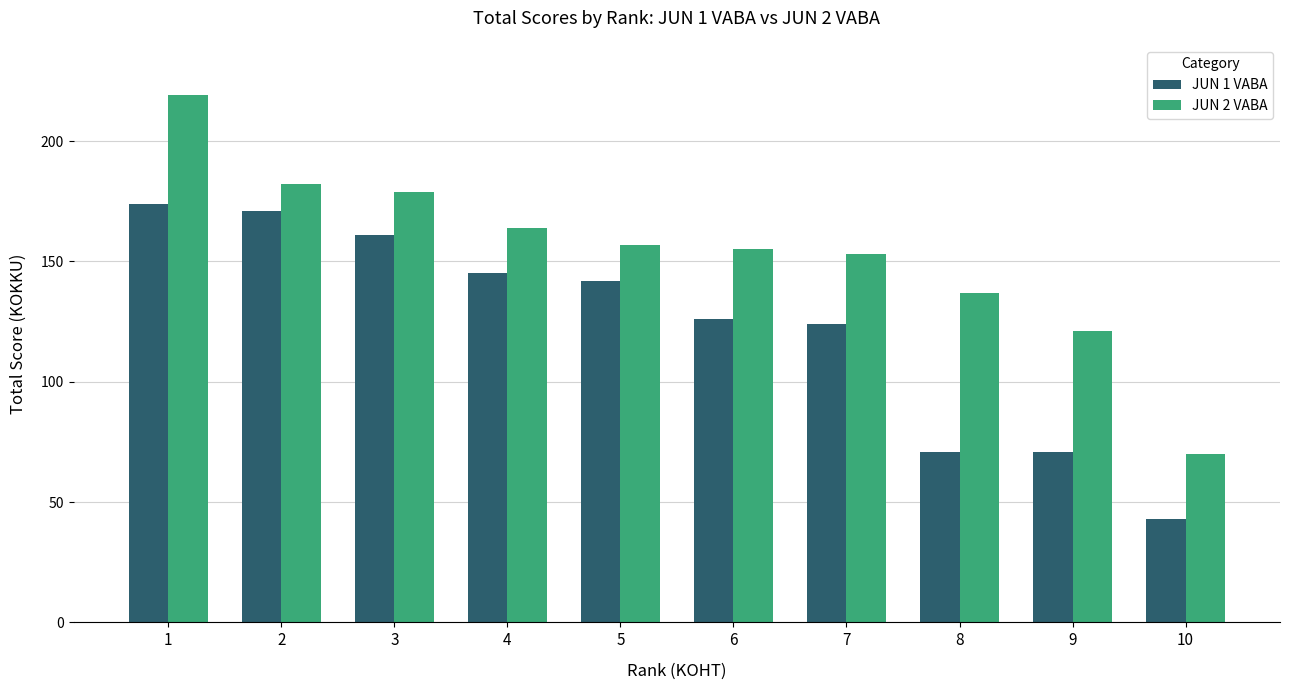

At which label does JUN 2 VABA first exceed 157?

1